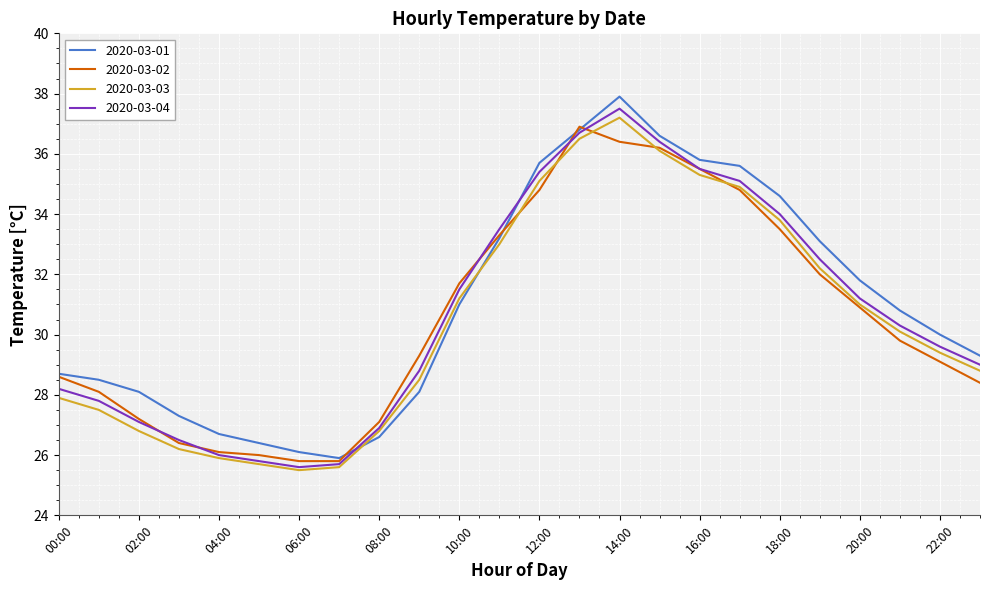

List the series in order of their peak value, lowest first.

2020-03-02, 2020-03-03, 2020-03-04, 2020-03-01